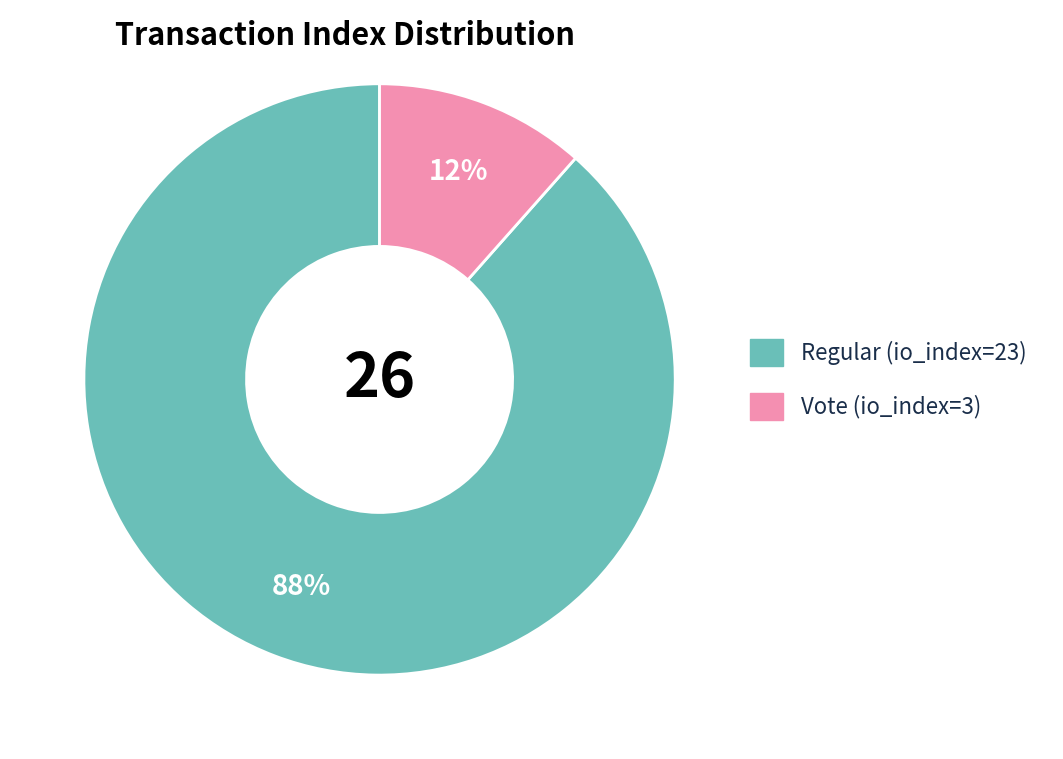

Count the number of slices in the pie.

2